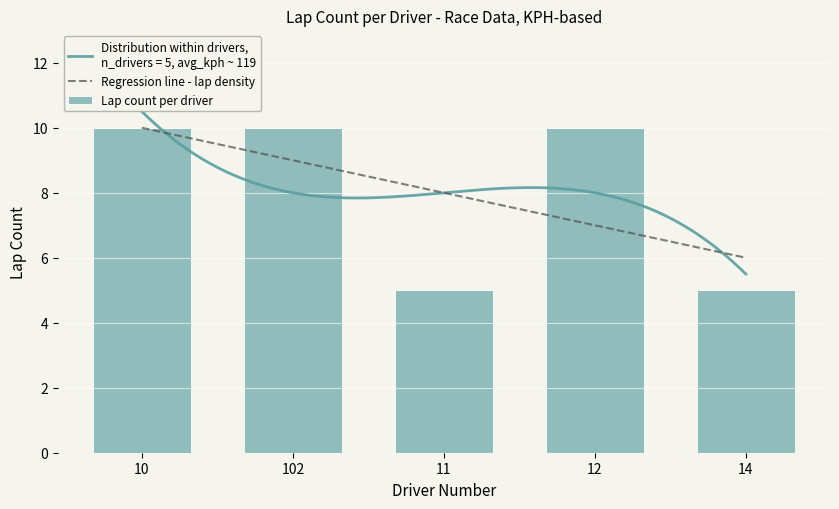

What is the label of the 3rd bar from the left?

11